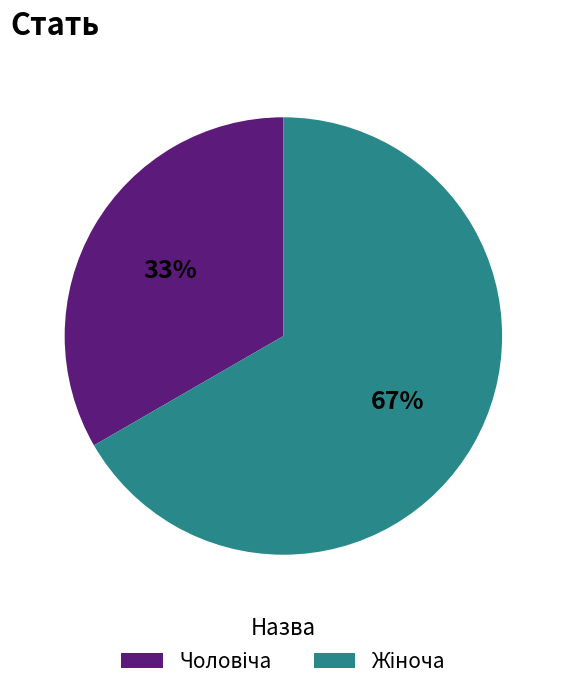

To the nearest percent, what is the average slice percentage?

50%